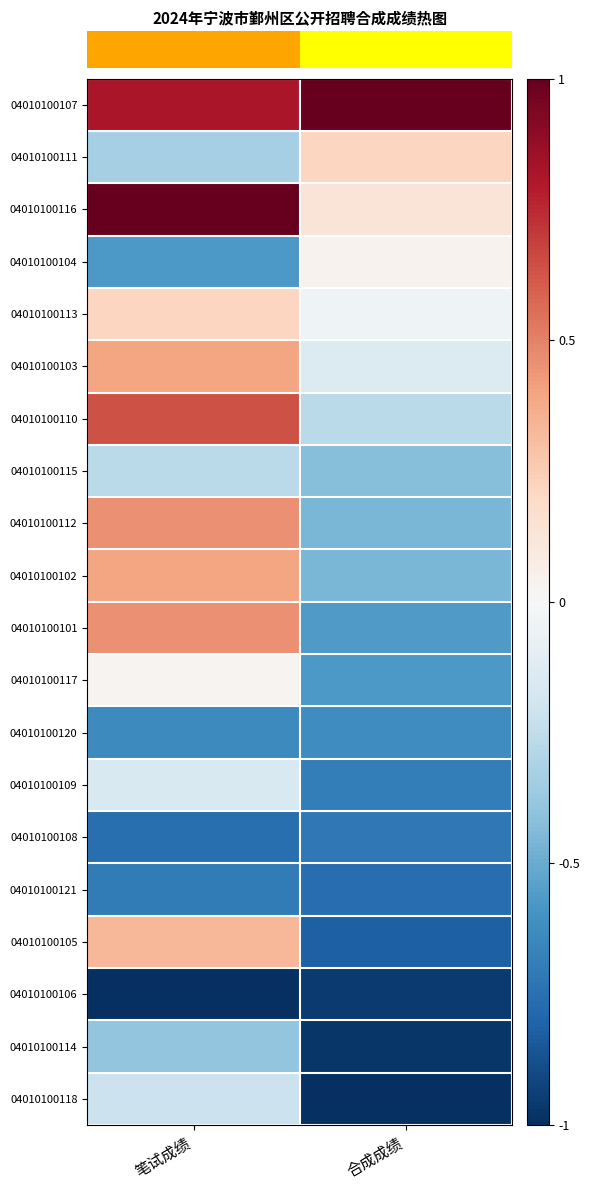

What is the total value across all series at 笔试成绩?

-0.3